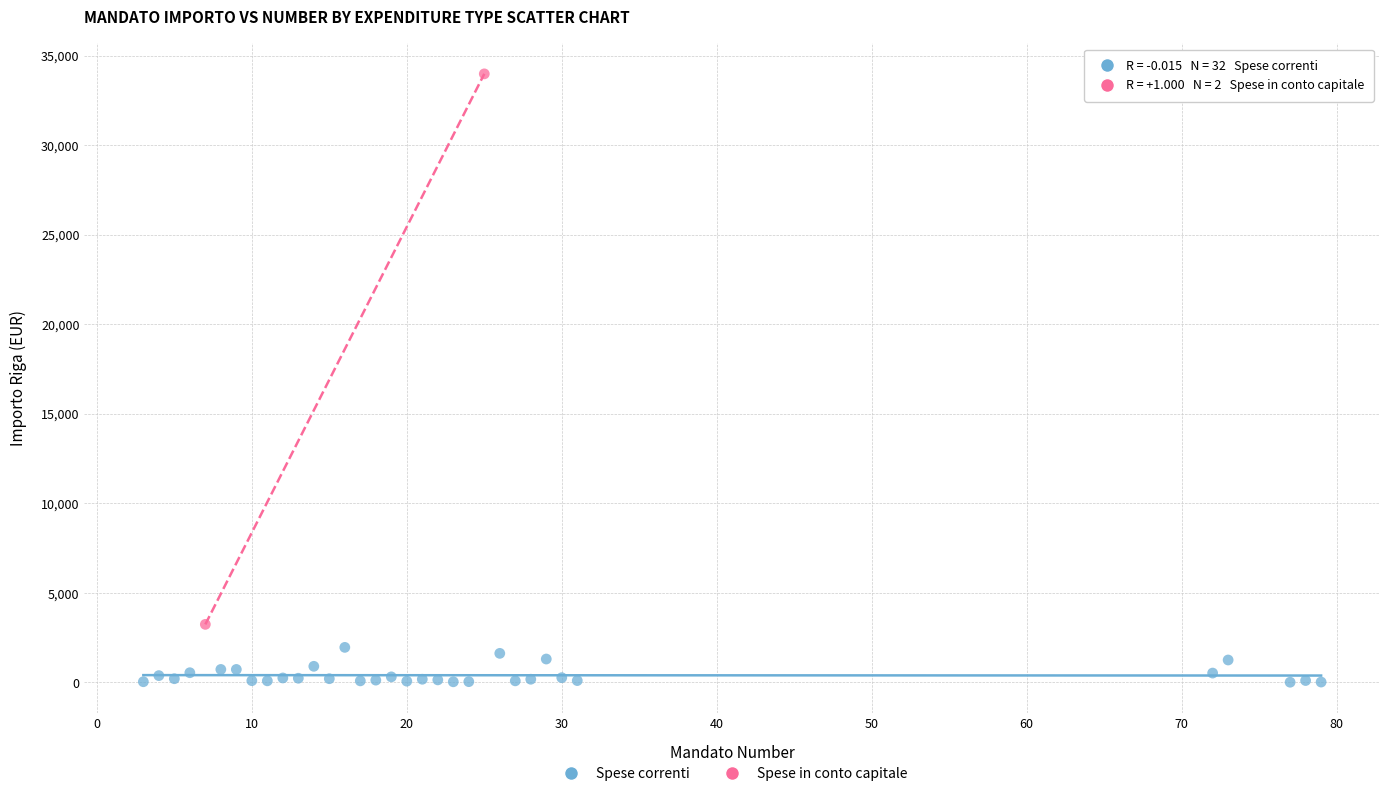

What are all the series names shown in the legend?

Spese correnti, Spese in conto capitale